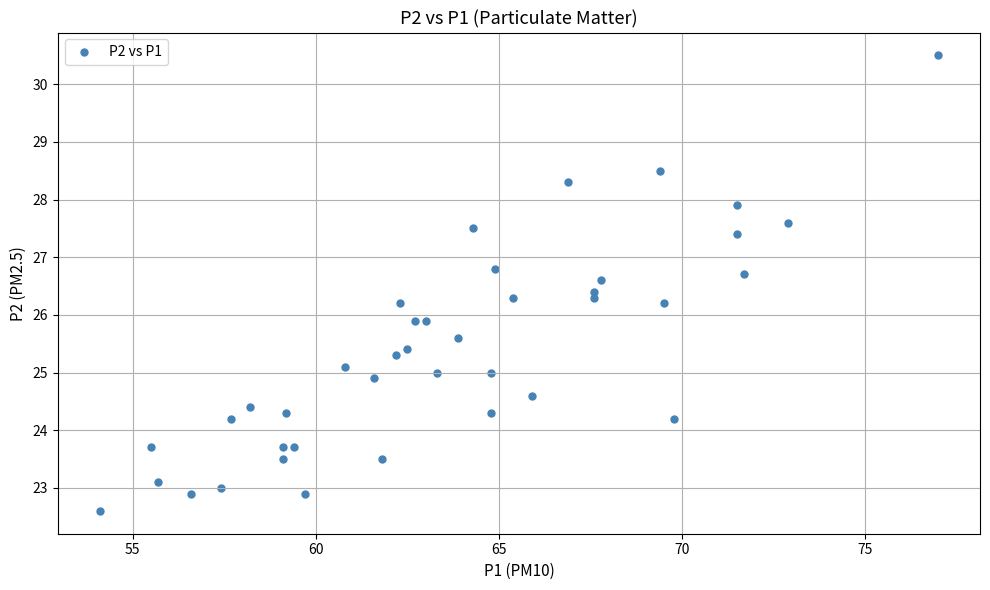

What is the range of X values (max minus min)?

22.9